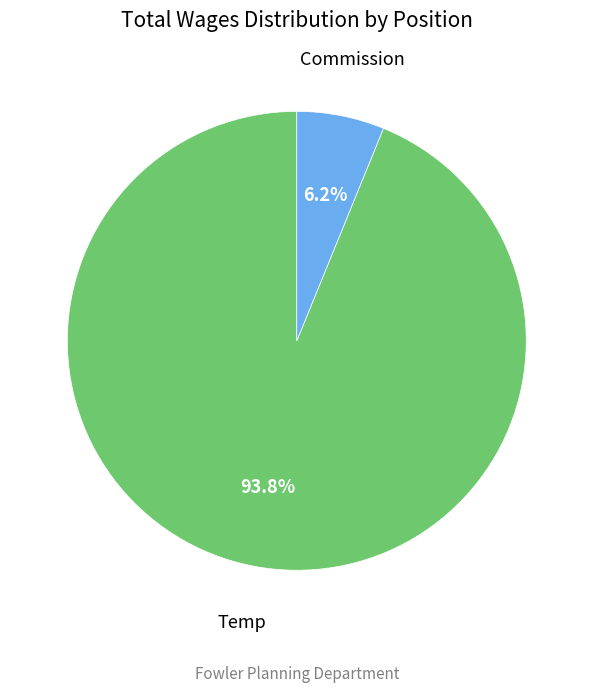

Do Commission and Temp together represent more than half of the pie?

Yes